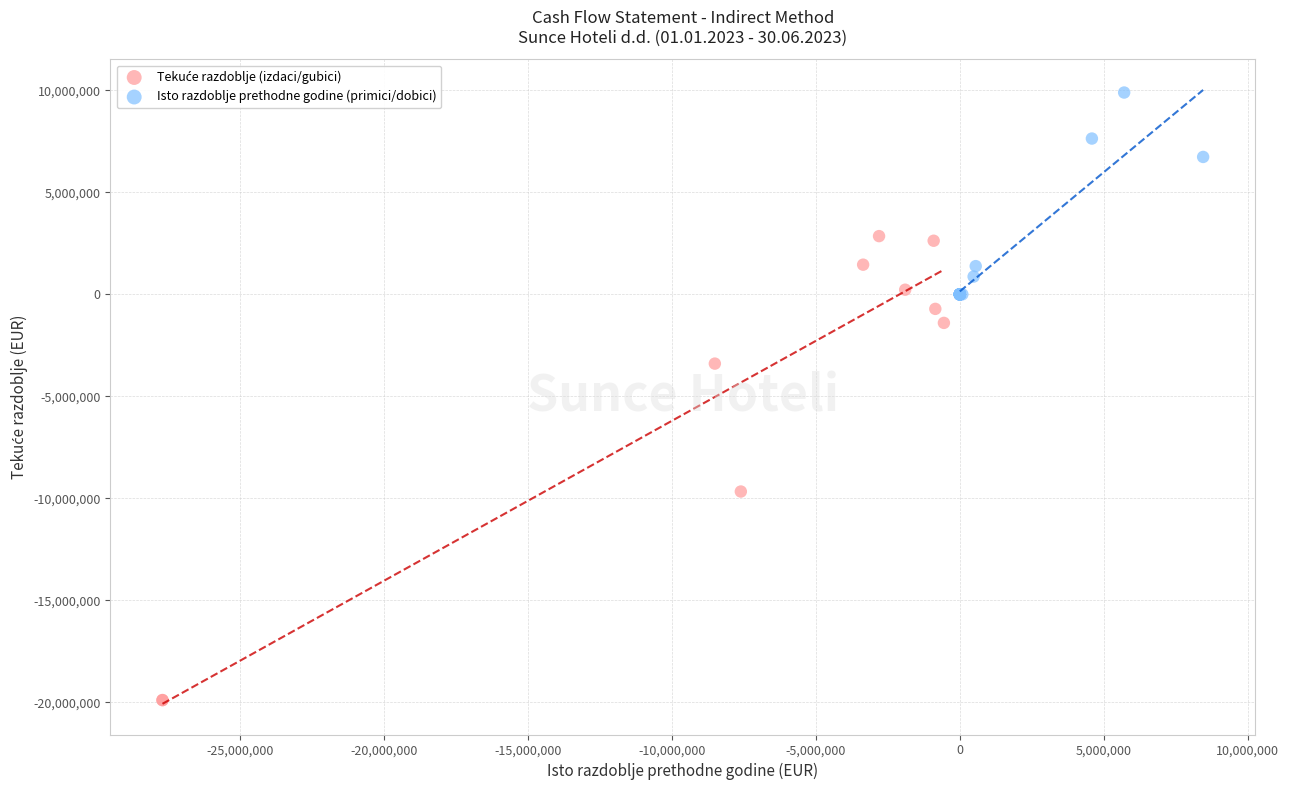

Which series reaches the maximum Y coordinate?

Isto razdoblje prethodne godine (primici/dobici)